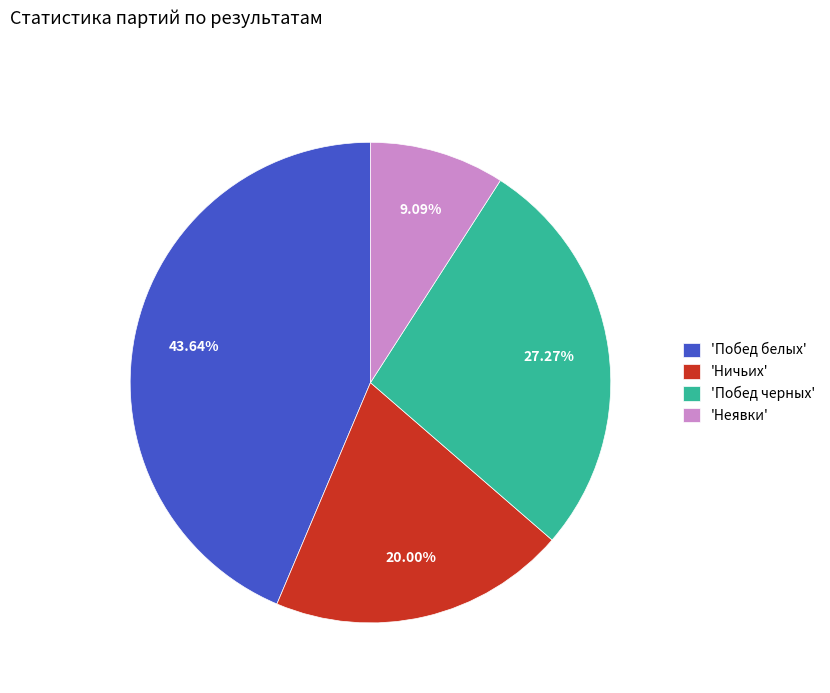

Which category has the biggest portion of the pie?

'Побед белых'